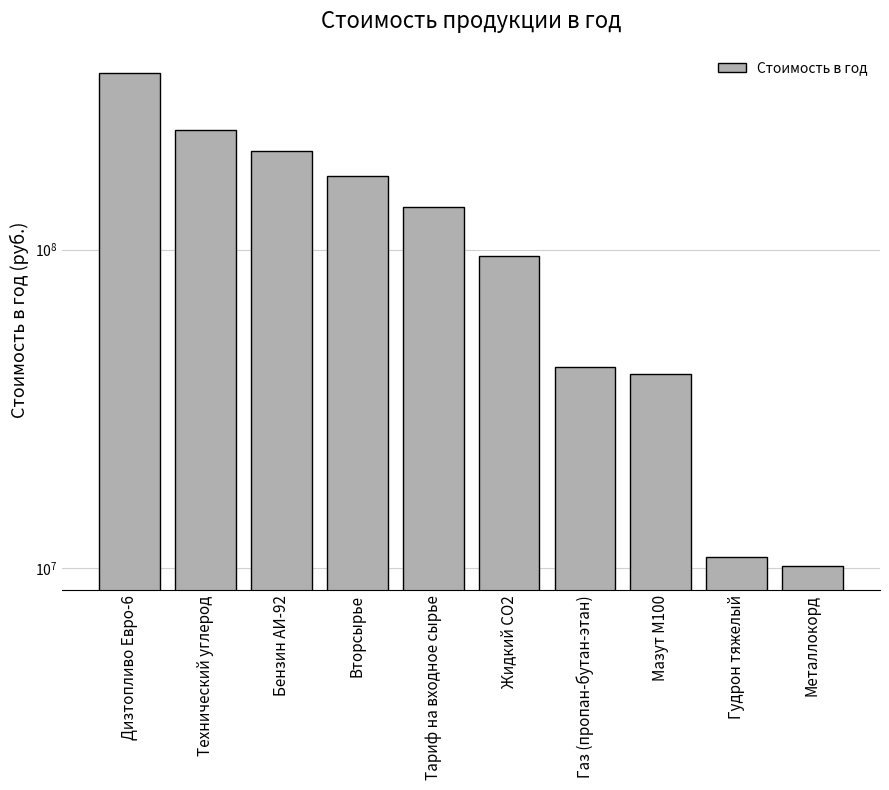

How many categories are shown in the chart?

10